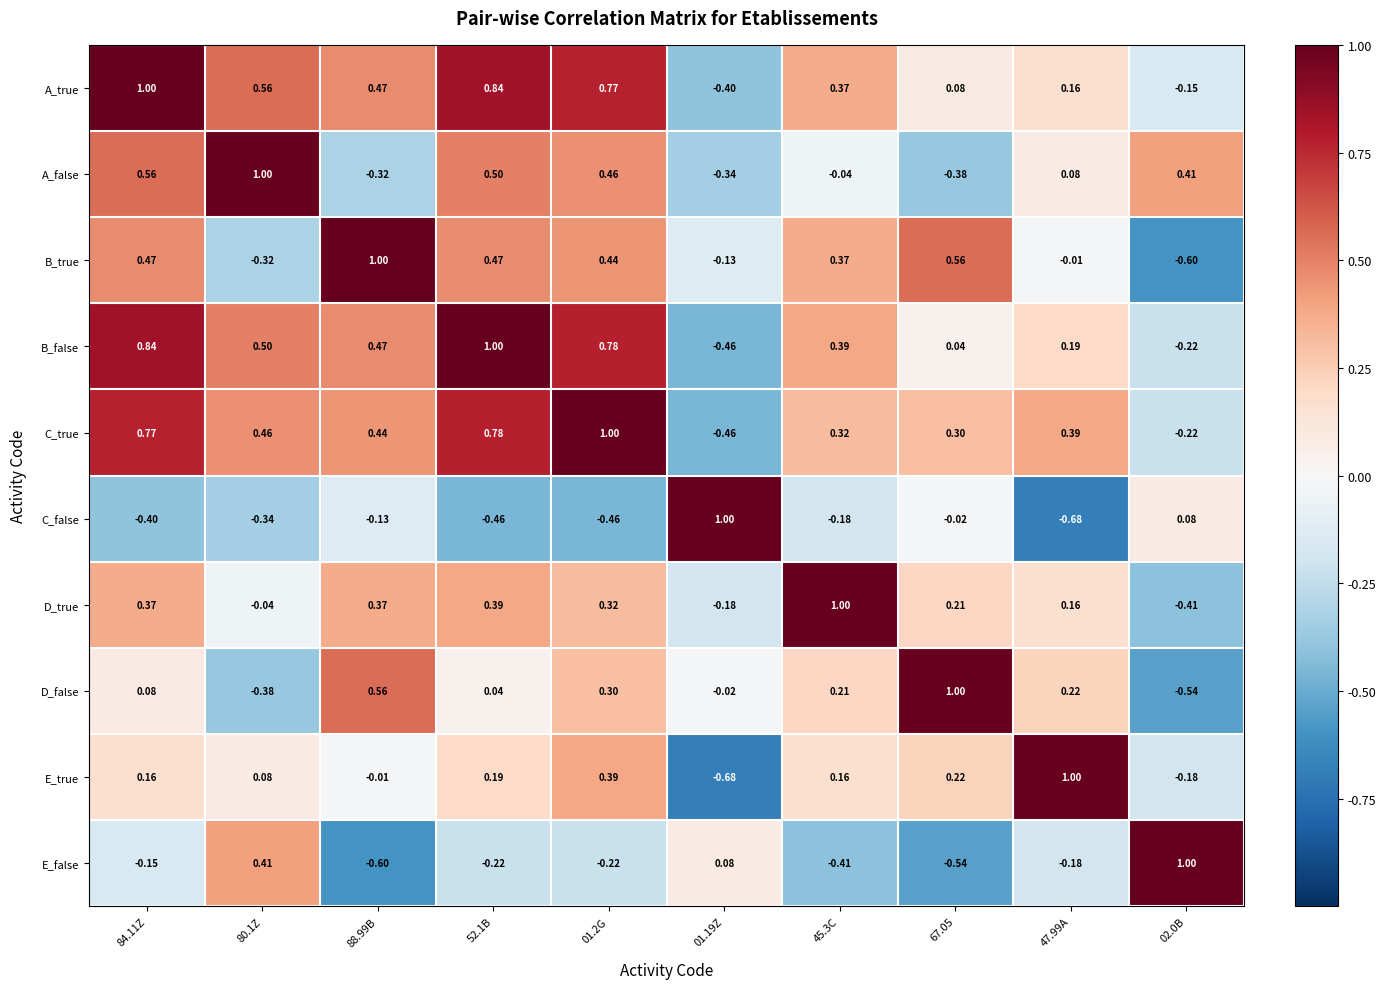

Is the value of A_true at 52.1B greater than the value of D_false at 88.99B?

Yes